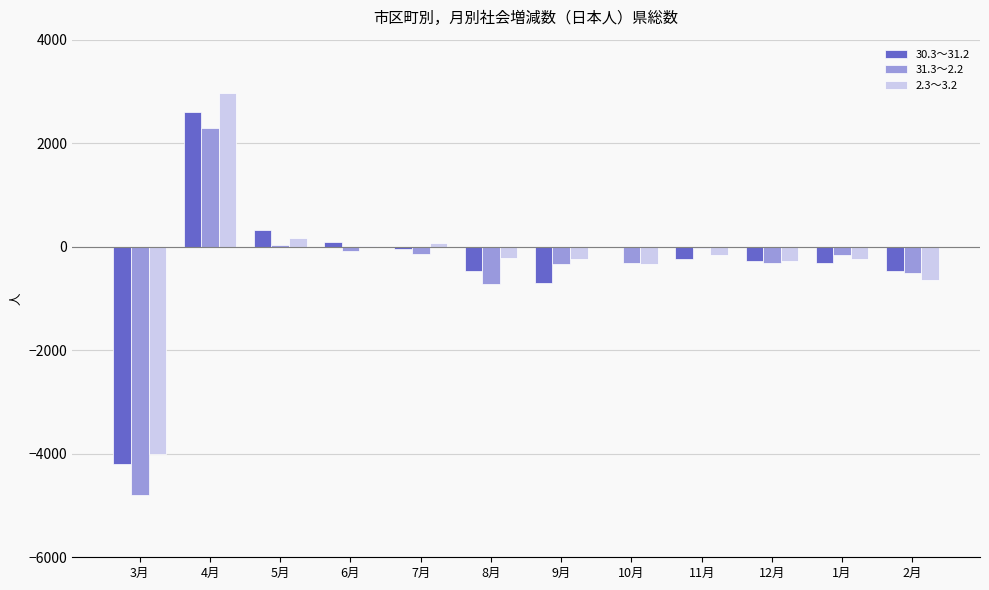

Which series changed the most between 3月 and 10月?

31.3～2.2